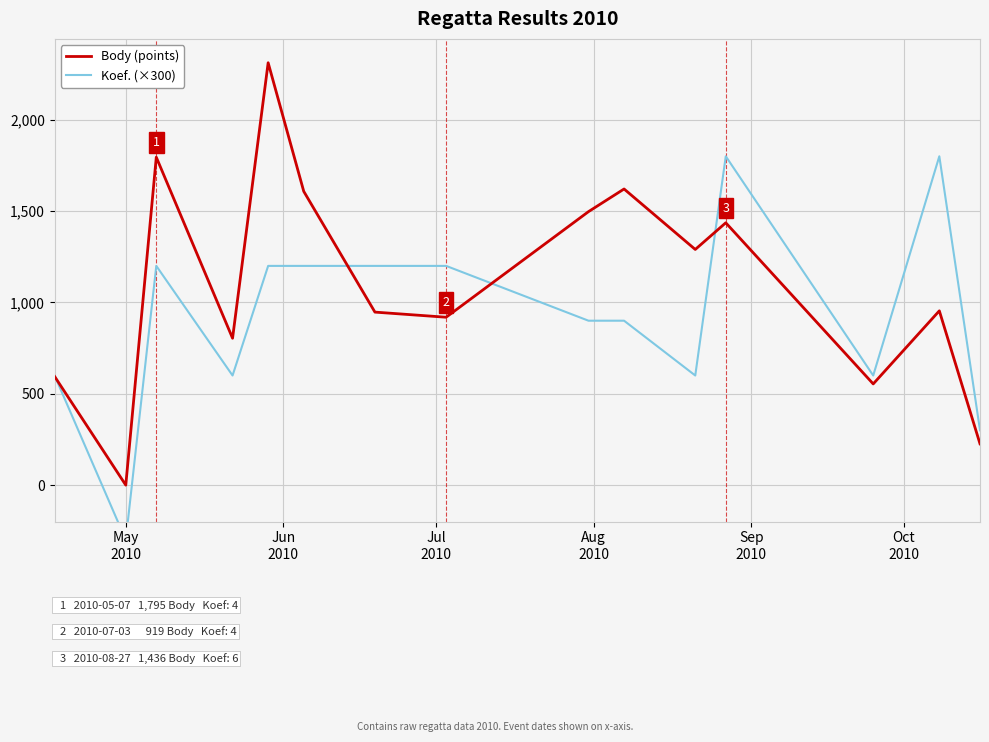

What is the difference between the maximum and minimum values in the Body (points) series?

2312